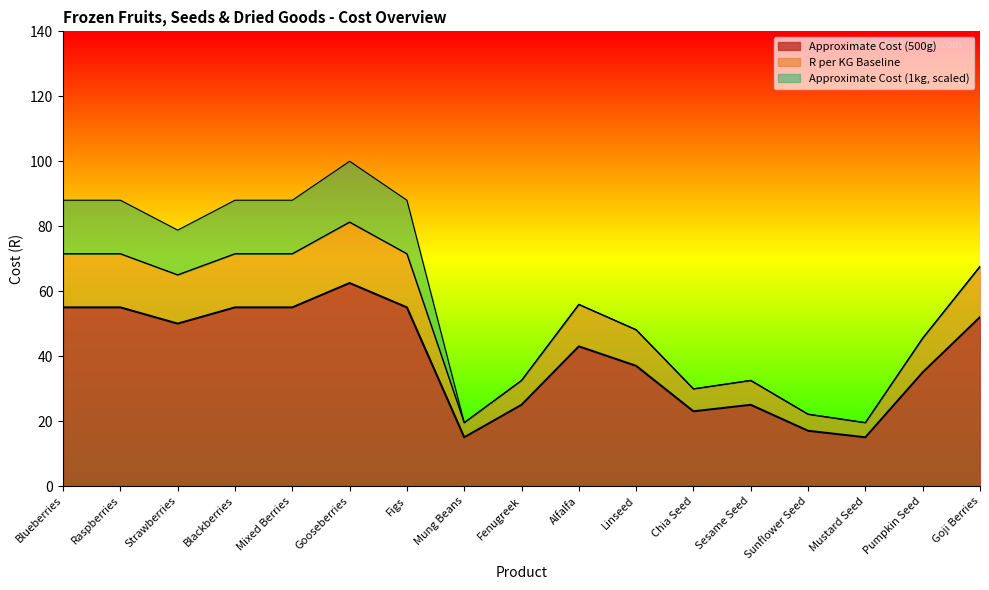

What value does the Approximate Cost (500g) series have at Chia Seed?

23.0